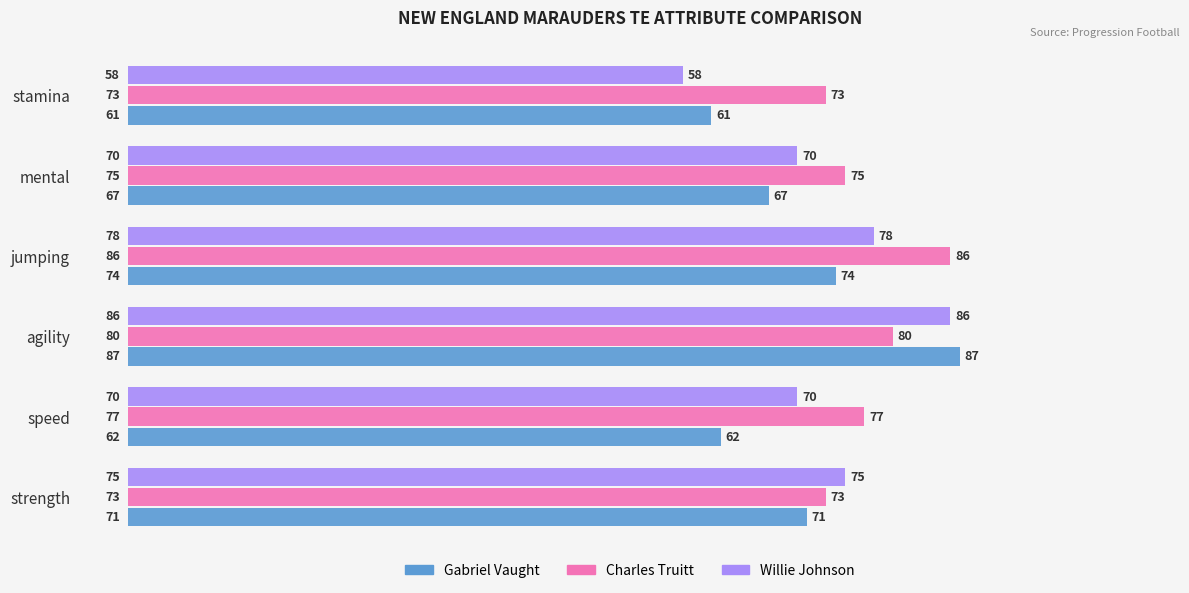

Which label corresponds to the smallest value in the chart?

stamina